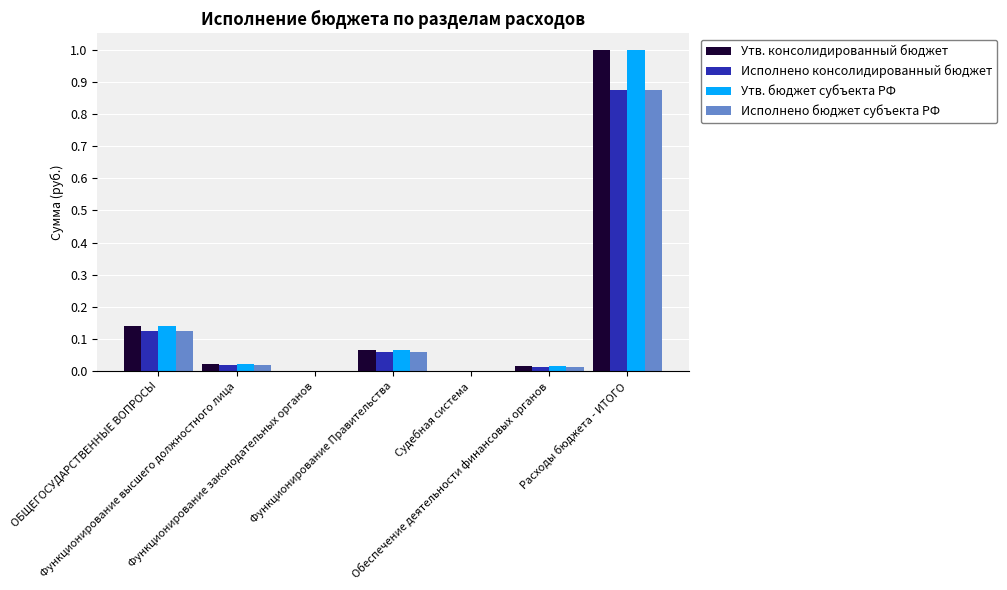

What is the sum of all Утв. консолидированный бюджет values?

1.2